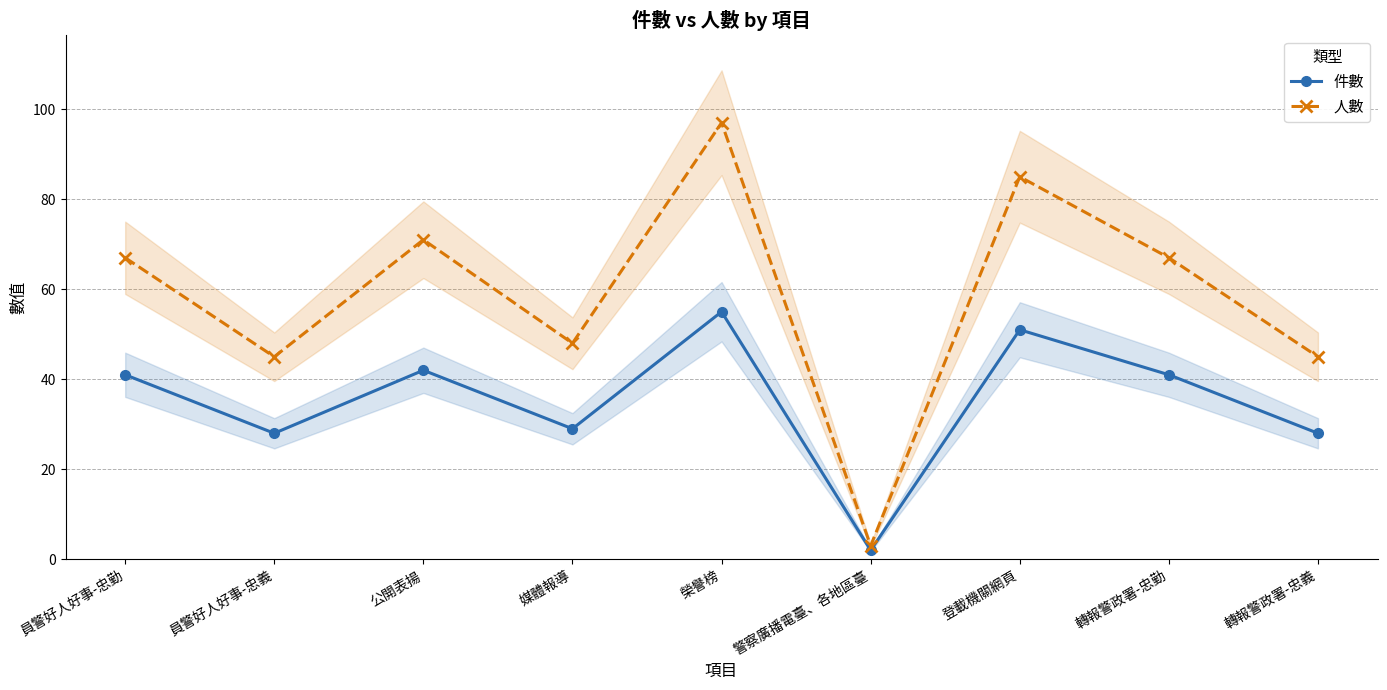

True or false: 人數 and 件數 intersect in this chart.

False